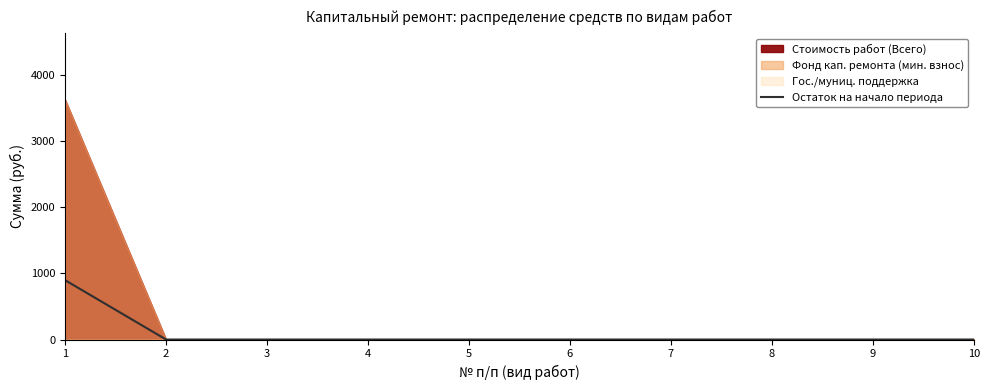

At which label is the value closest to 448?

2